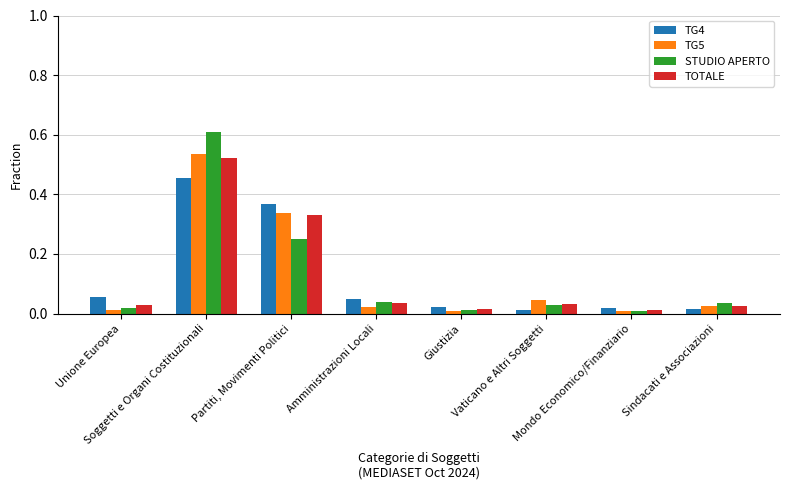

What is the total value across all series at Soggetti e Organi Costituzionali?

2.1